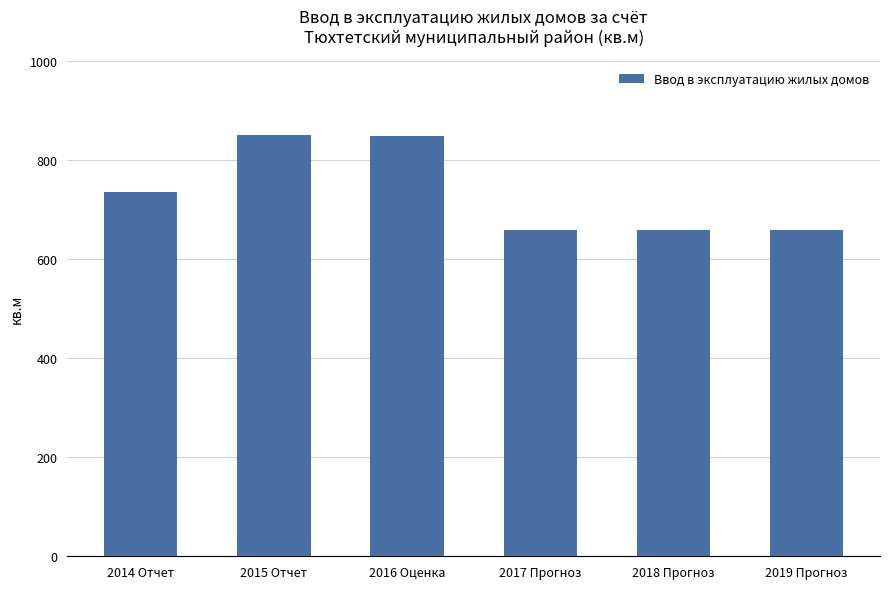

What is the smallest value displayed?

660.0